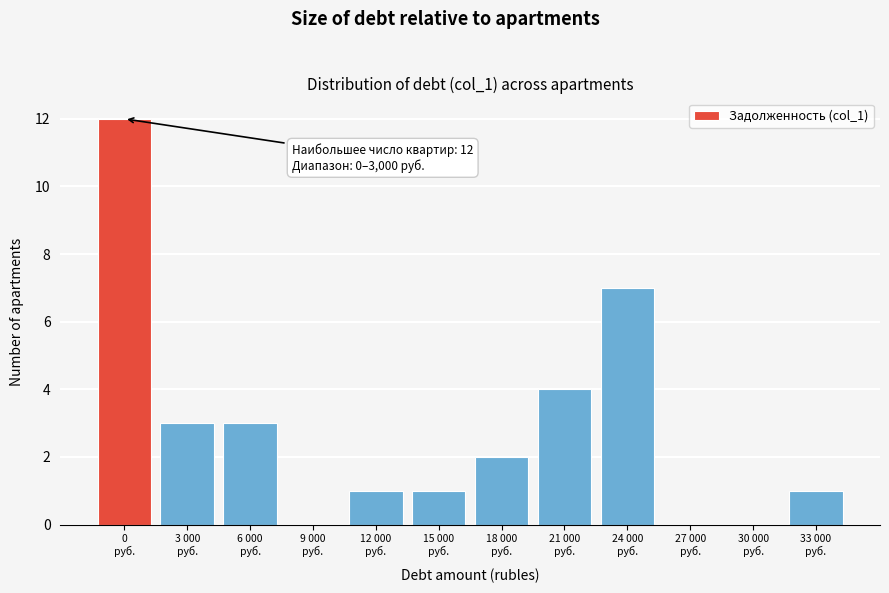

What is the maximum value shown in the chart?

12